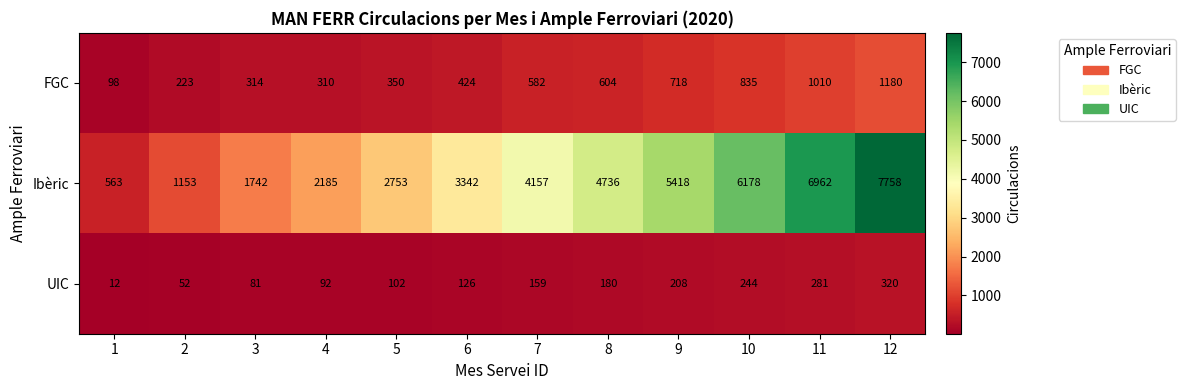

At how many categories does at least one series exceed 5625?

3